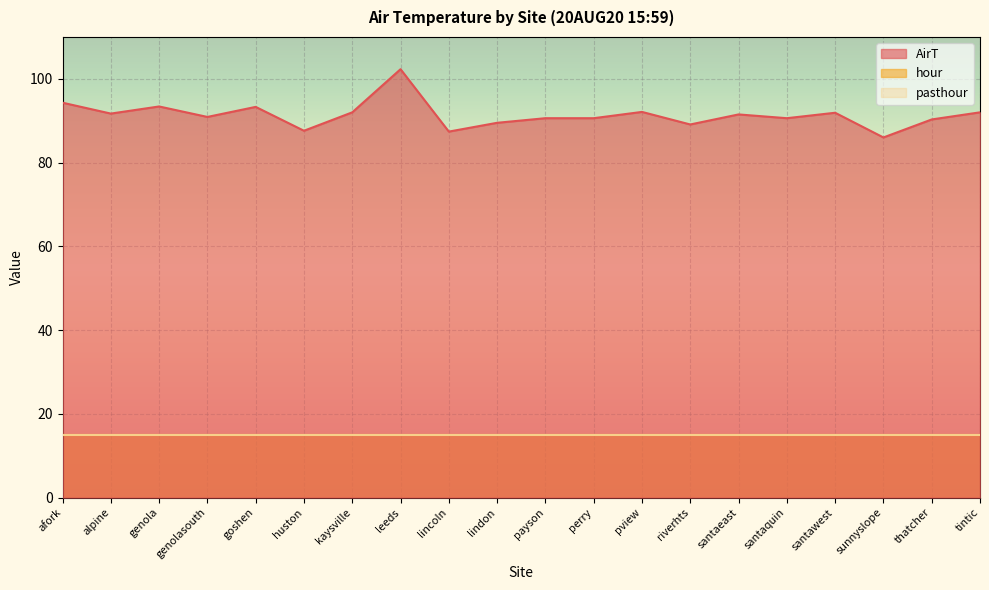

Reading left to right, transcribe all the data shown in this chart.

AirT: 94.3	91.7	93.4	90.9	93.3	87.6	92.0	102.3	87.4	89.5	90.6	90.6	92.1	89.1	91.5	90.6	91.9	86.0	90.3	92.0
hour: 15.0	15.0	15.0	15.0	15.0	15.0	15.0	15.0	15.0	15.0	15.0	15.0	15.0	15.0	15.0	15.0	15.0	15.0	15.0	15.0
pasthour: 15.0	15.0	15.0	15.0	15.0	15.0	15.0	15.0	15.0	15.0	15.0	15.0	15.0	15.0	15.0	15.0	15.0	15.0	15.0	15.0